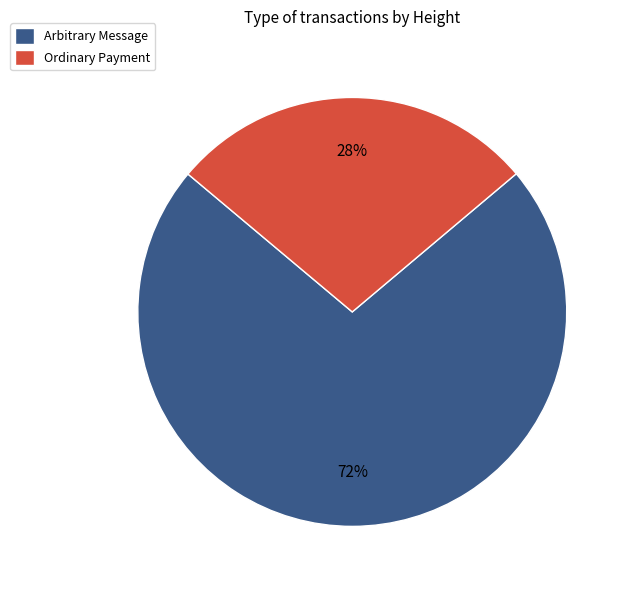

Which category has the smallest portion of the pie?

Ordinary Payment